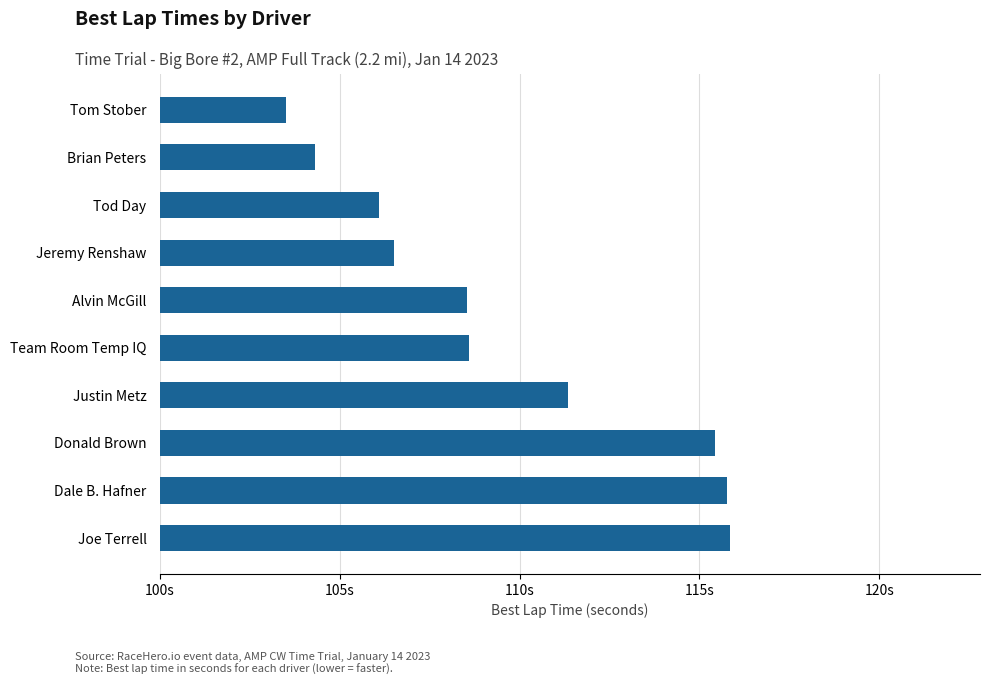

Are the bars horizontal?

Yes